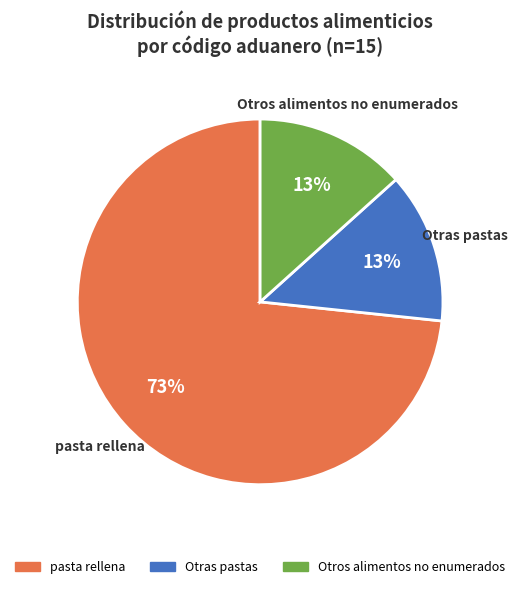

Which slice represents more than half of the pie?

pasta rellena